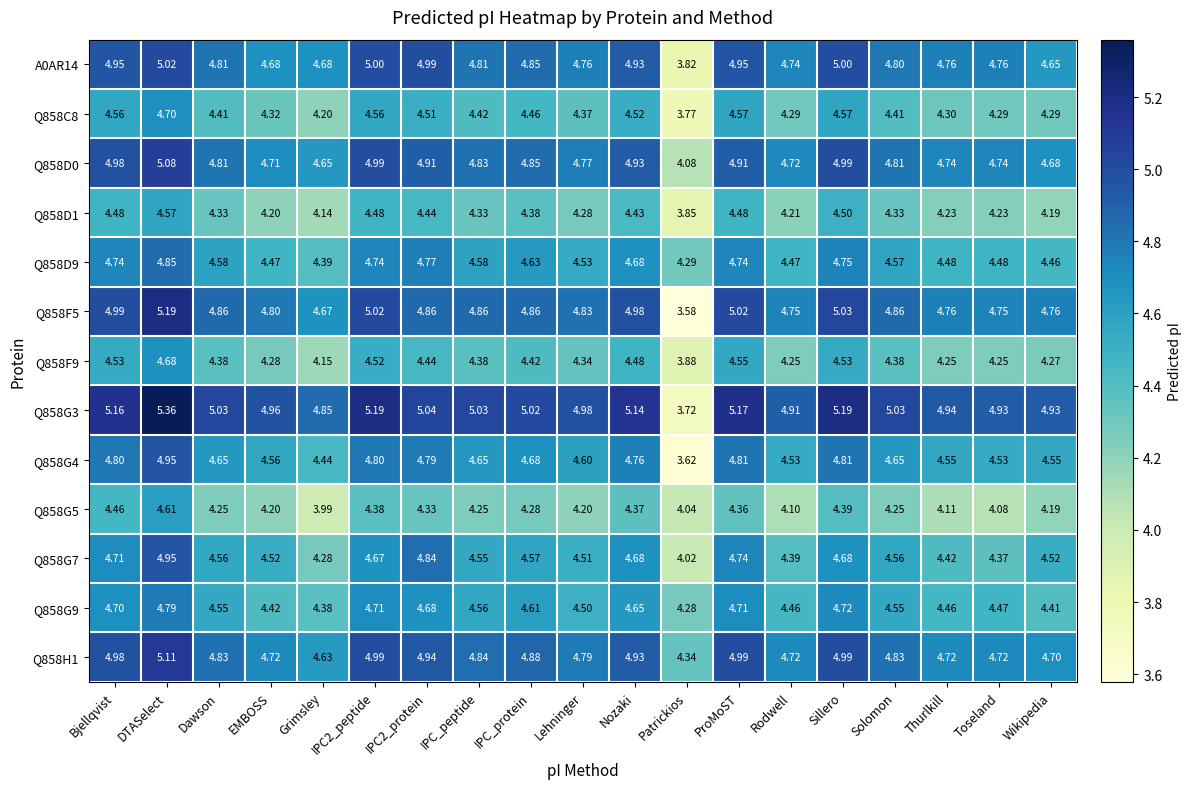

At which label does Q858D1 reach its minimum?

Patrickios